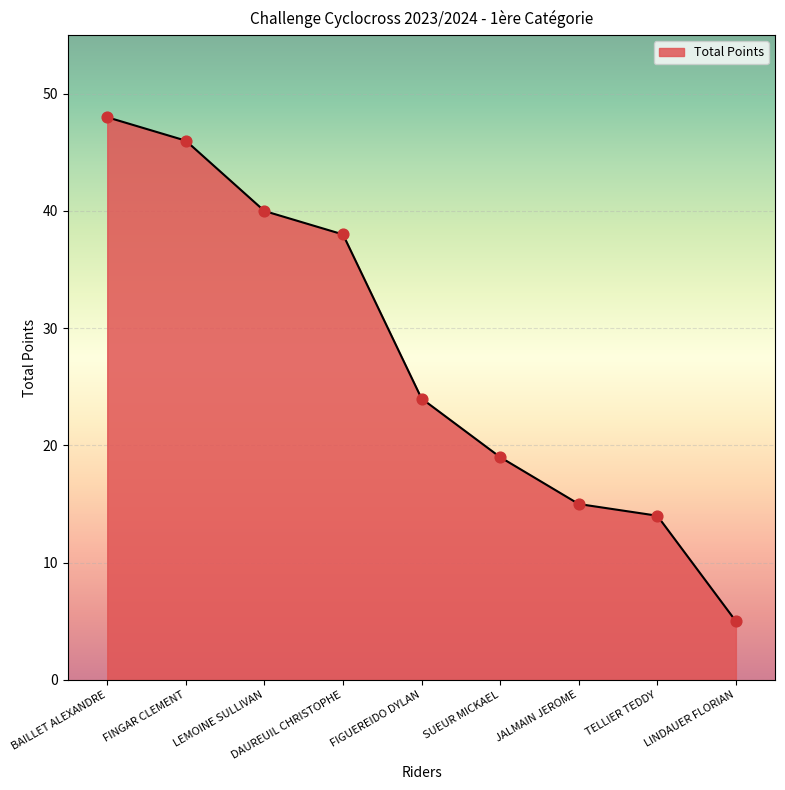

Between DAUREUIL CHRISTOPHE and TELLIER TEDDY, which is larger?

DAUREUIL CHRISTOPHE